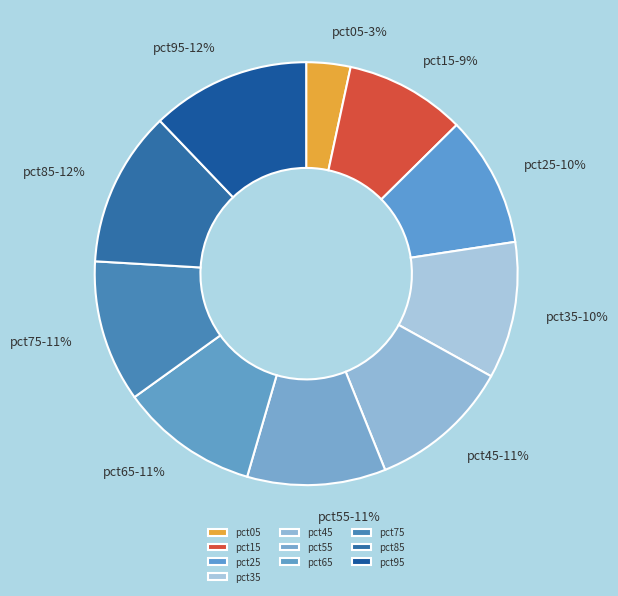

What is the smallest slice in the pie chart?

pct05